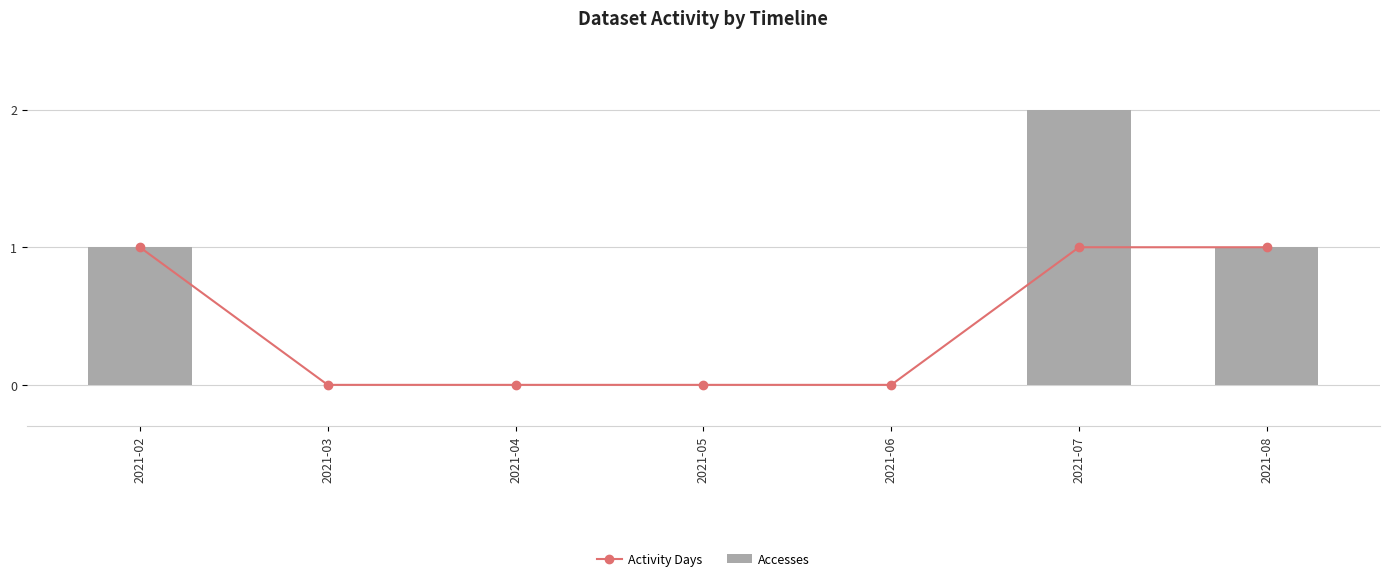

Reading left to right, list all the values displayed in this chart.

Activity Days: 2021-02=1	2021-03=0	2021-04=0	2021-05=0	2021-06=0	2021-07=1	2021-08=1
Accesses: 2021-02=1	2021-03=0	2021-04=0	2021-05=0	2021-06=0	2021-07=2	2021-08=1